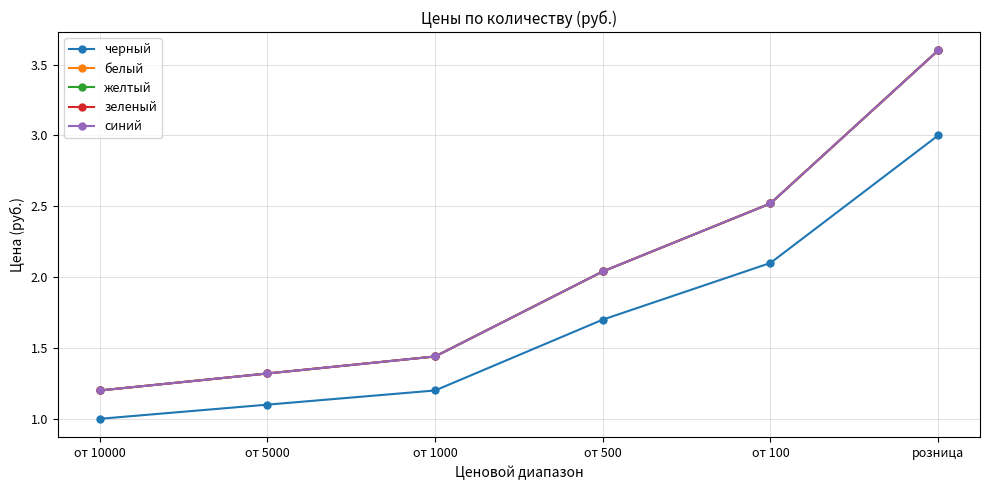

At which category is the sum across all series the highest?

розница